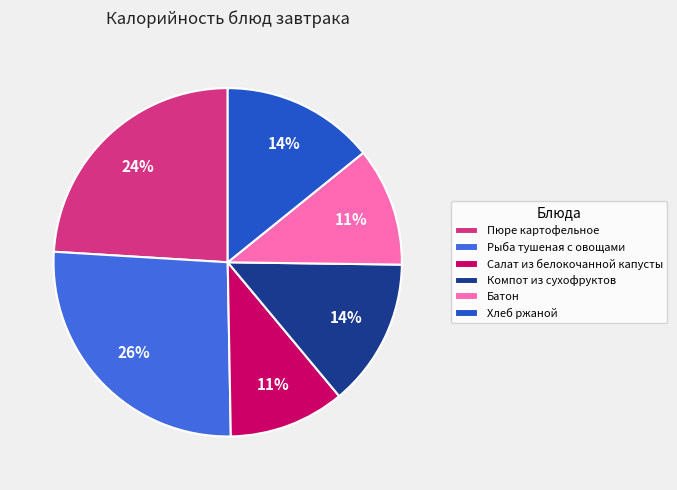

True or false: Хлеб ржаной accounts for 14% of the total.

True